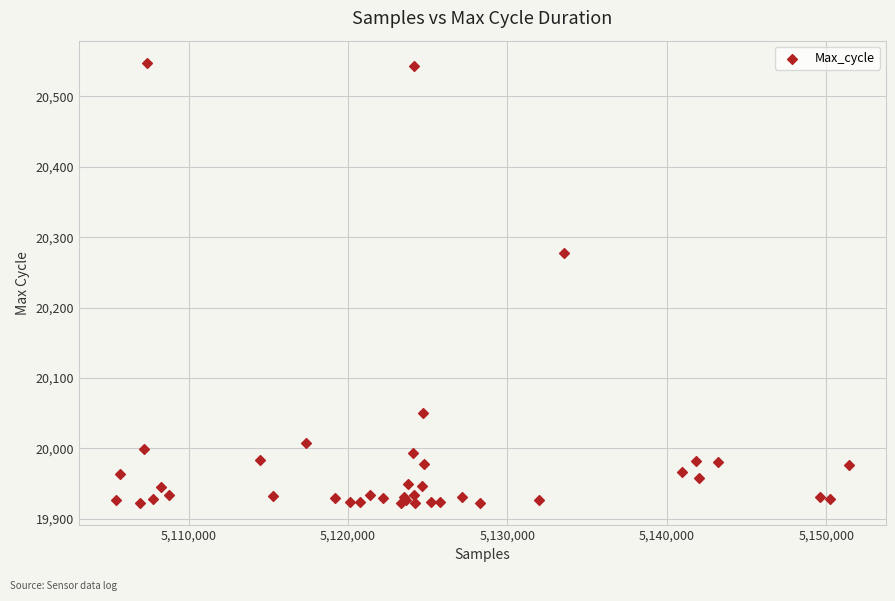

What Y value in the scatter plot is closest to 20235?

20278